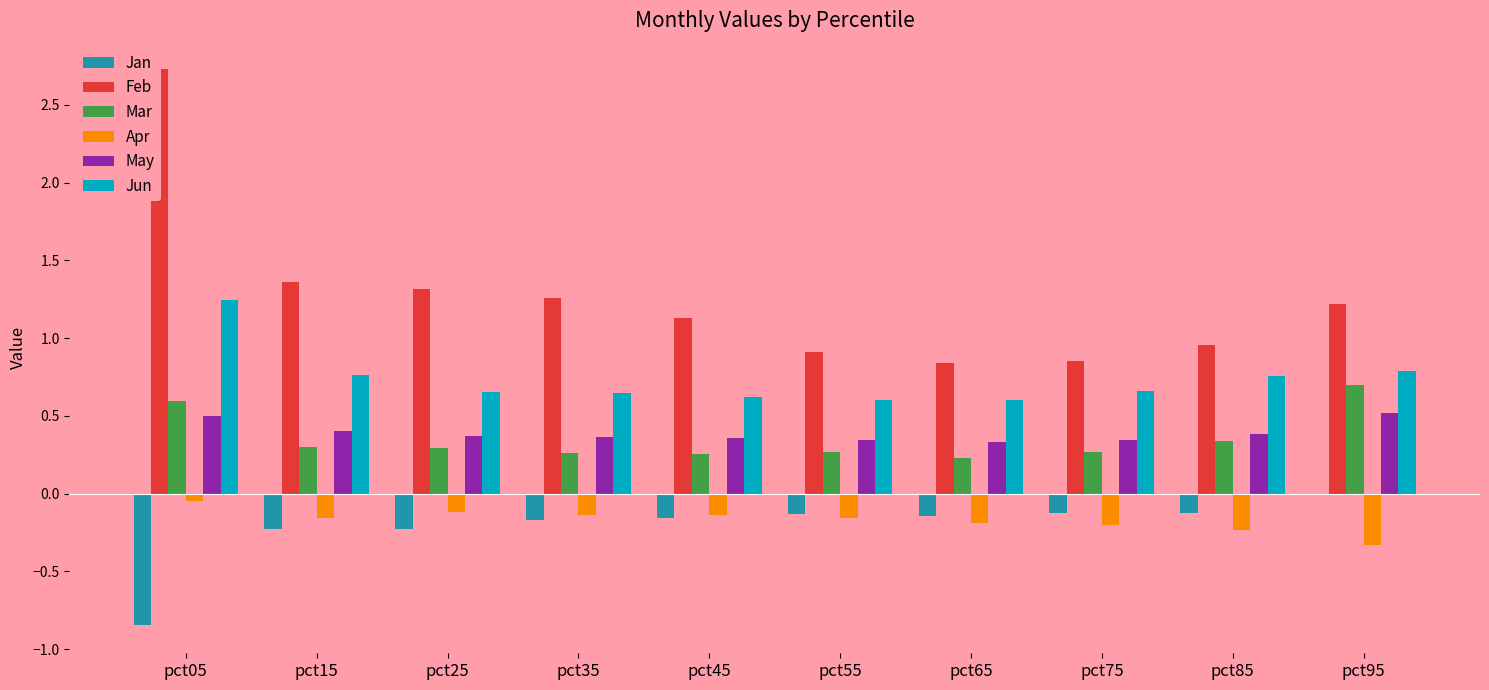

At how many categories does at least one series exceed 2?

1